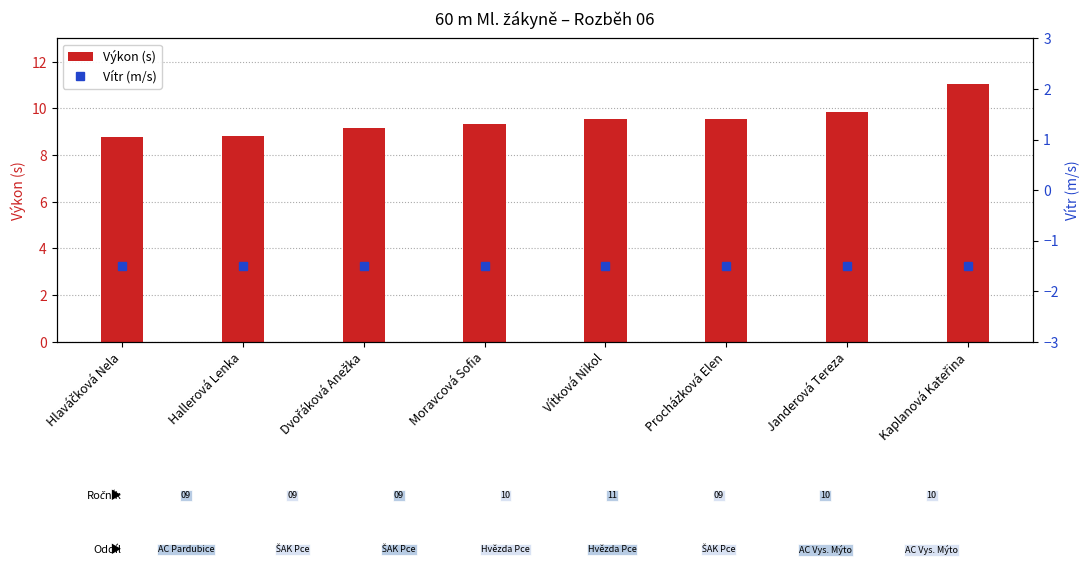

At how many categories does at least one series exceed 1?

8